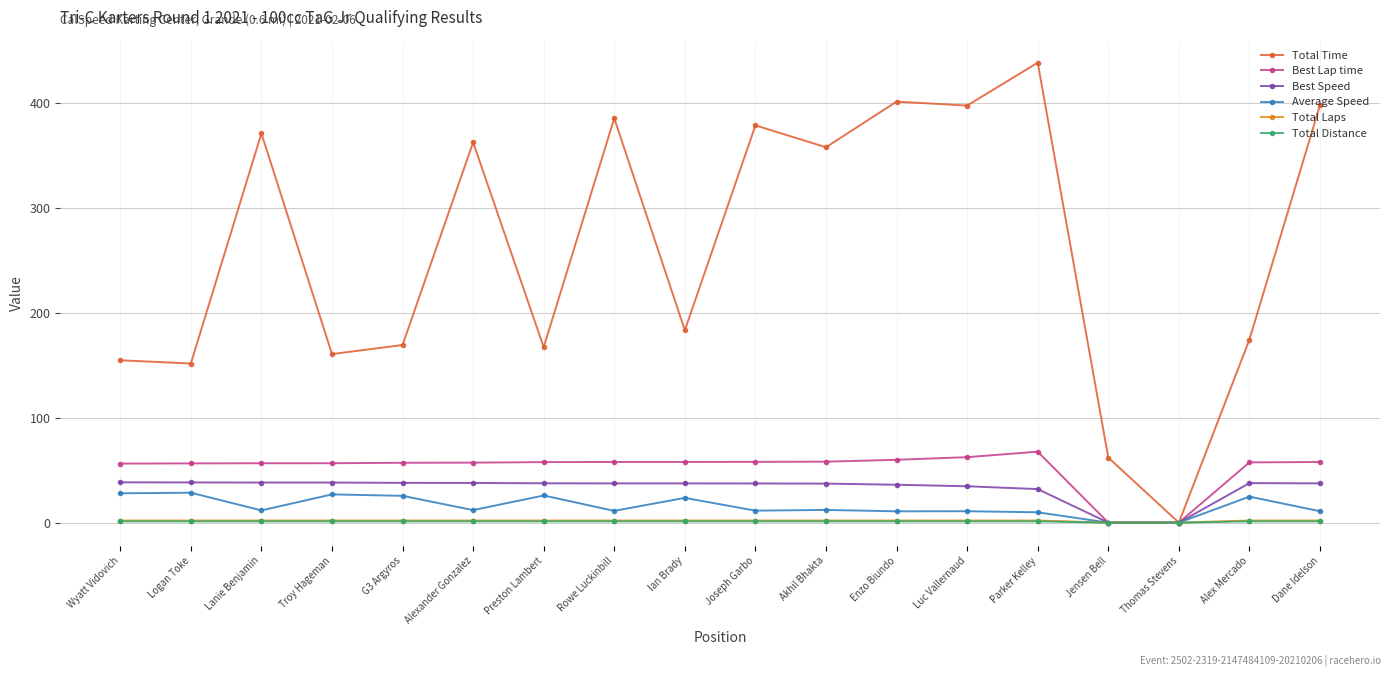

True or false: Total Time has more than 2 points higher than both neighbors.

True